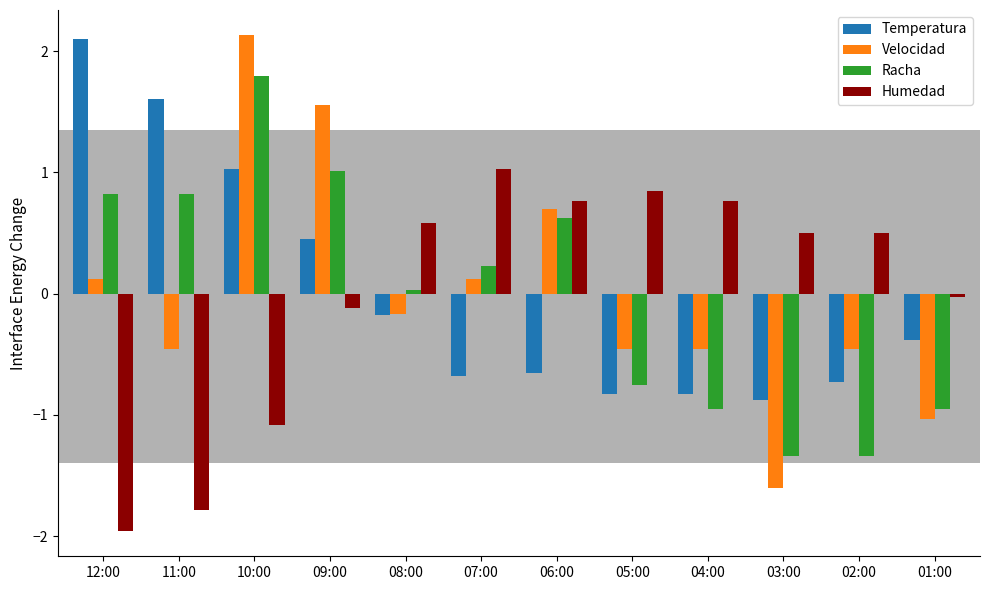

Which series has the largest range (max minus min)?

Velocidad